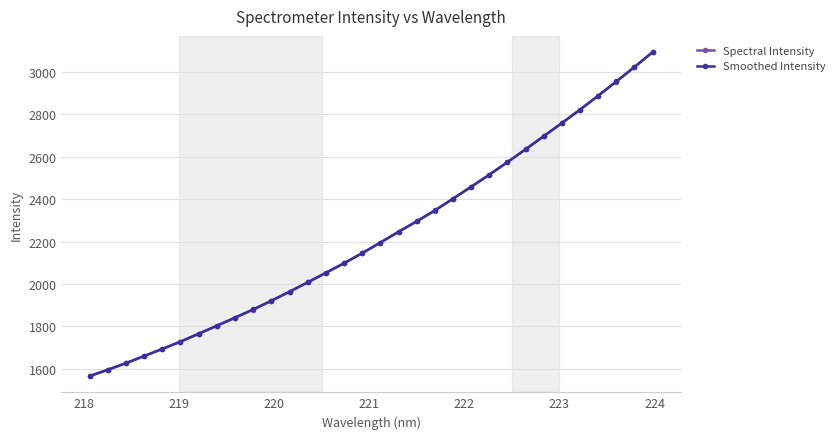

What is the value of the Smoothed Intensity point at the 14th from the left?

2052.6